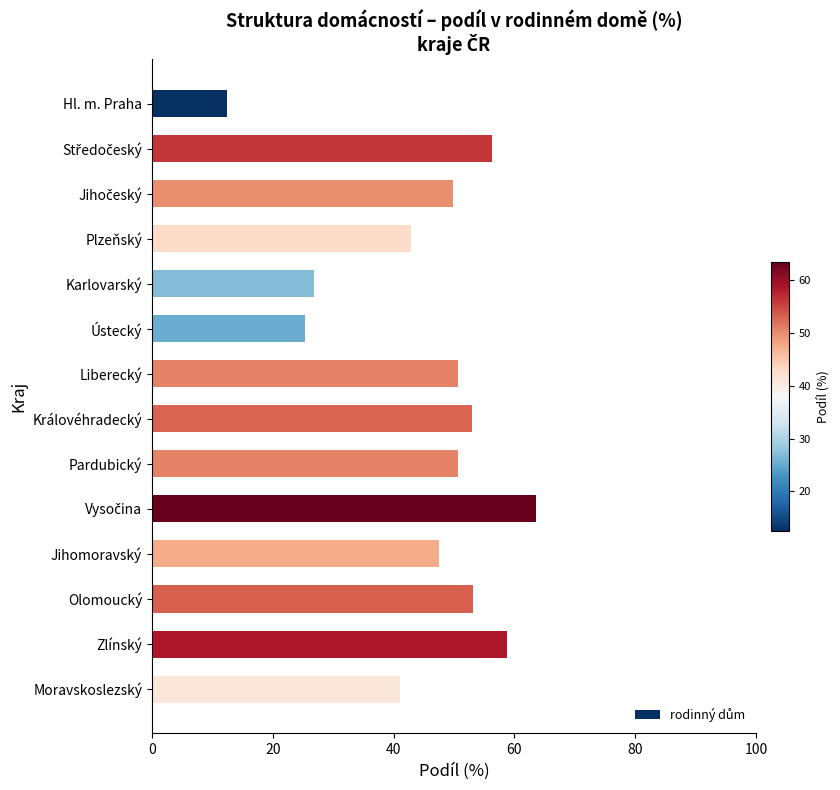

Are the bars horizontal?

Yes